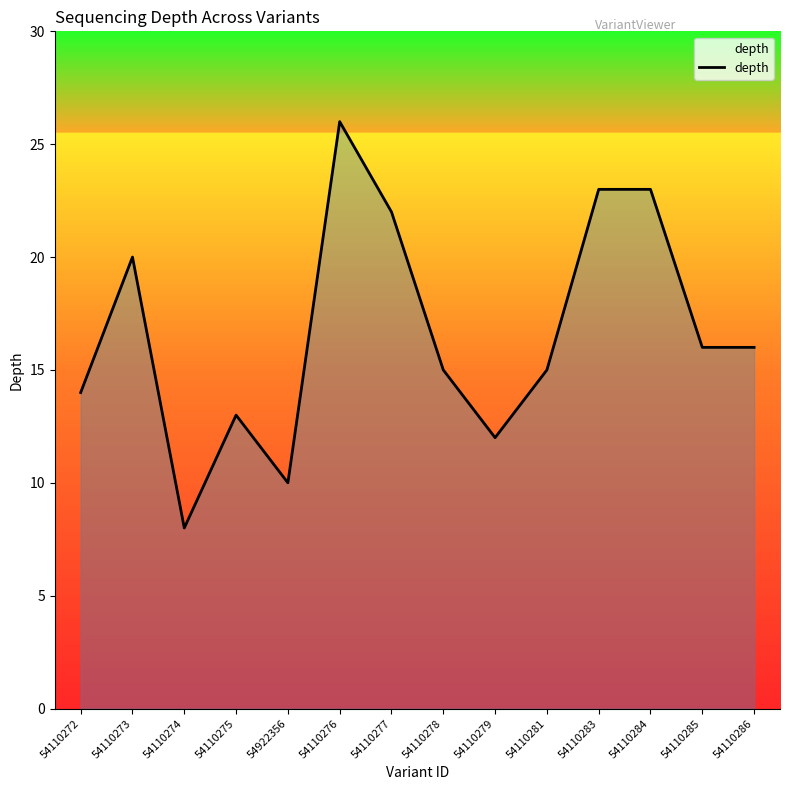

Which has a higher value, 54110281 or 54922356?

54110281